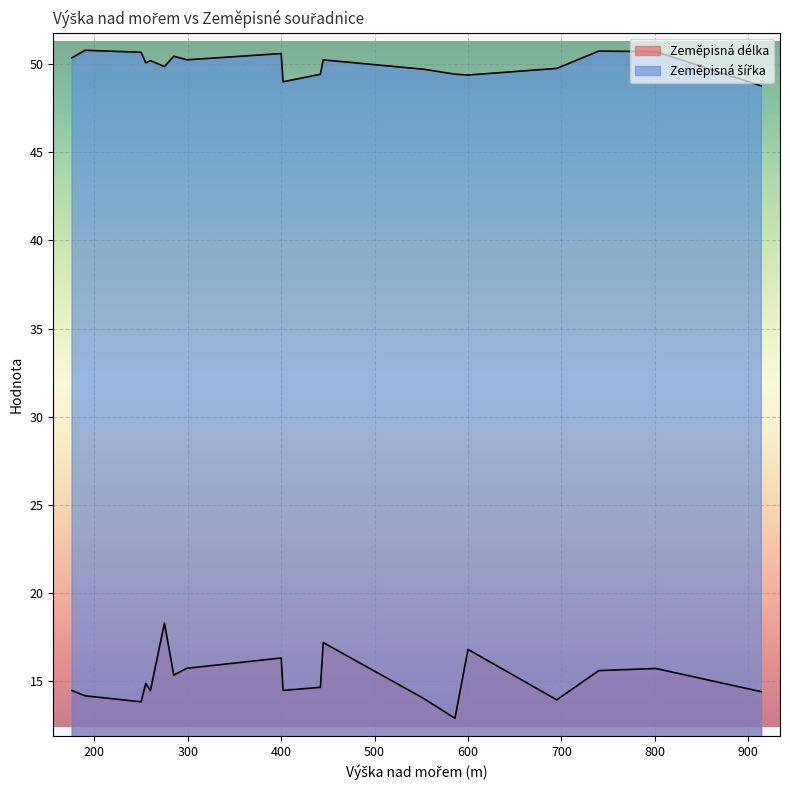

Is it true that Zeměpisná délka equals 14.7 at 442?

True